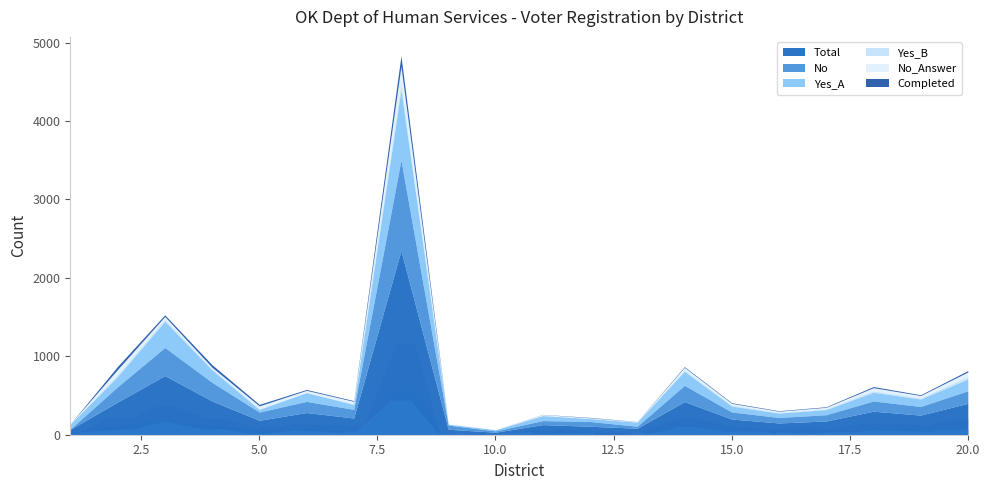

Is the value of Yes_A at 8 greater than the value of No_Answer at 20?

Yes